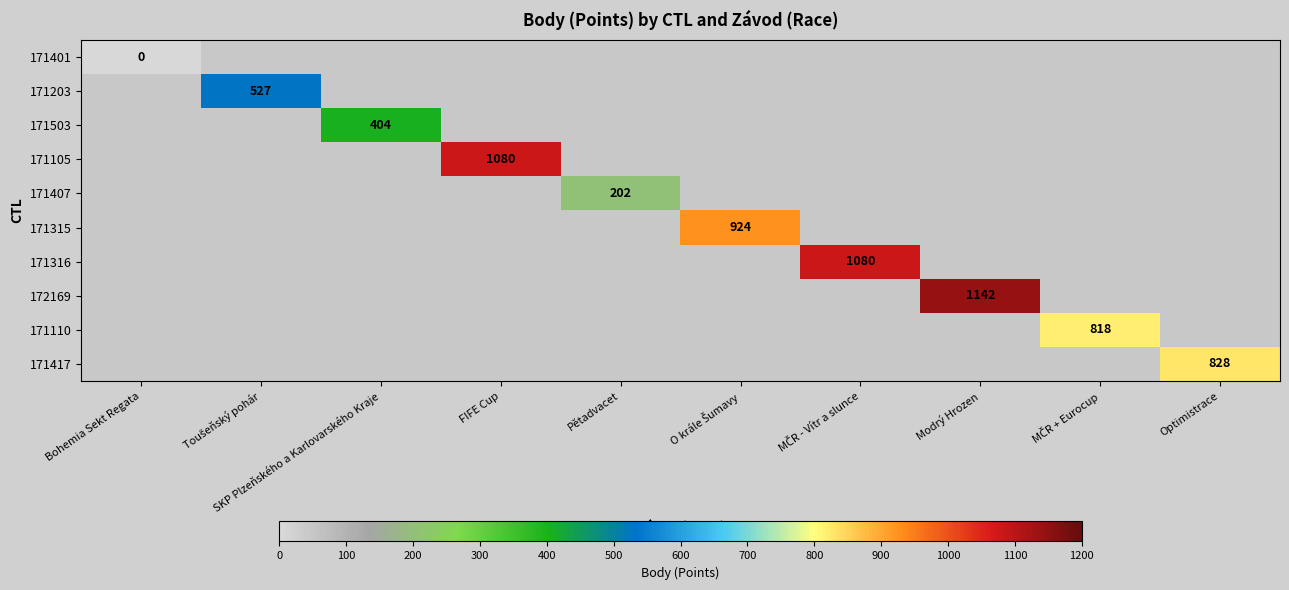

Which has a higher value, MČR + Eurocup or Modrý Hrozen?

Modrý Hrozen